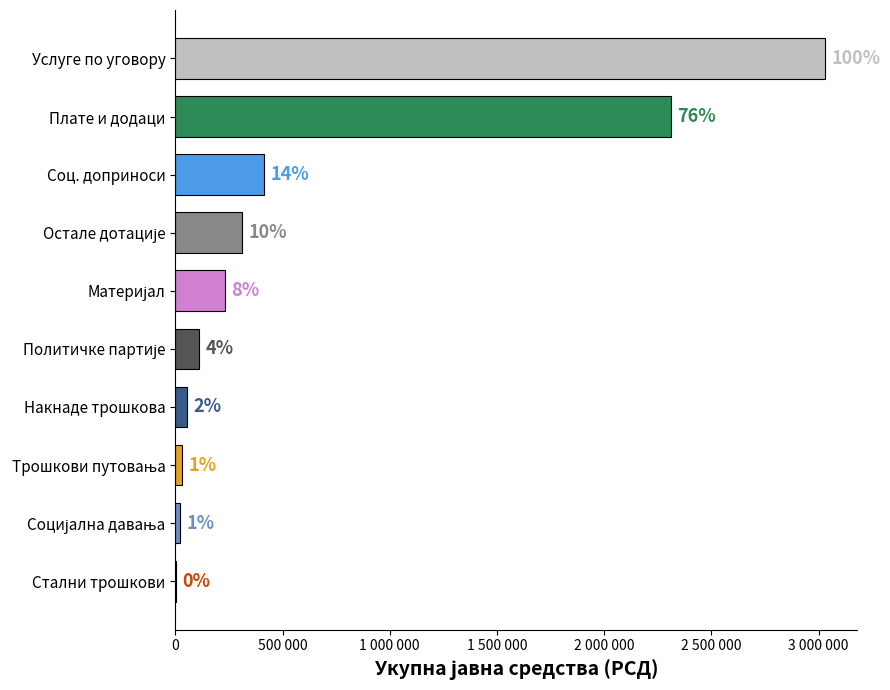

Are the bars grouped side by side (vs. stacked)?

No